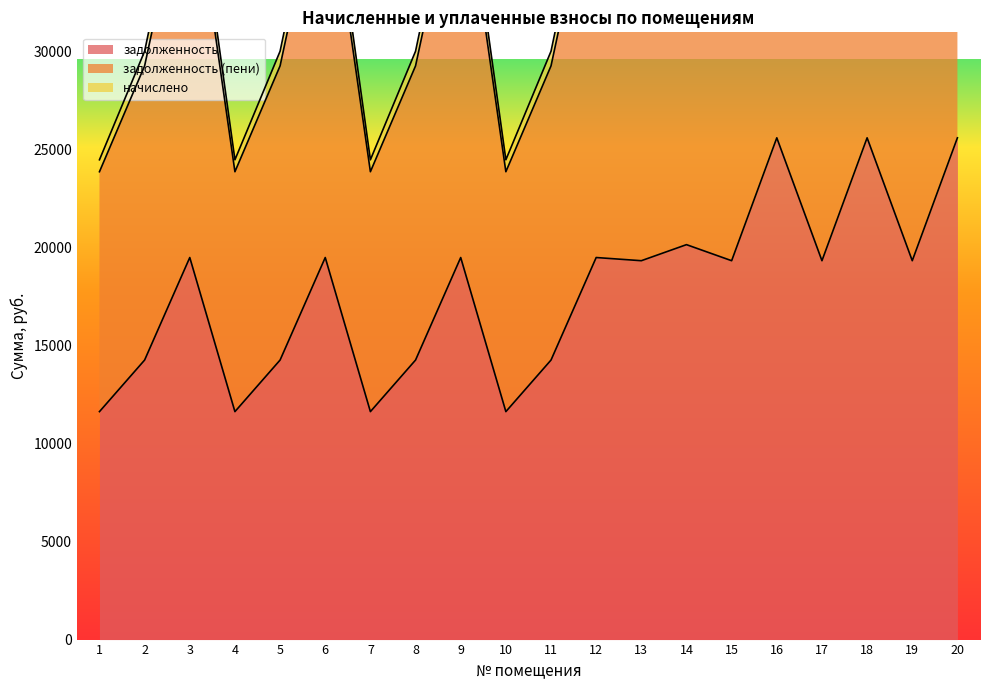

What is the approximate value of задолженность at 6?

19490.4